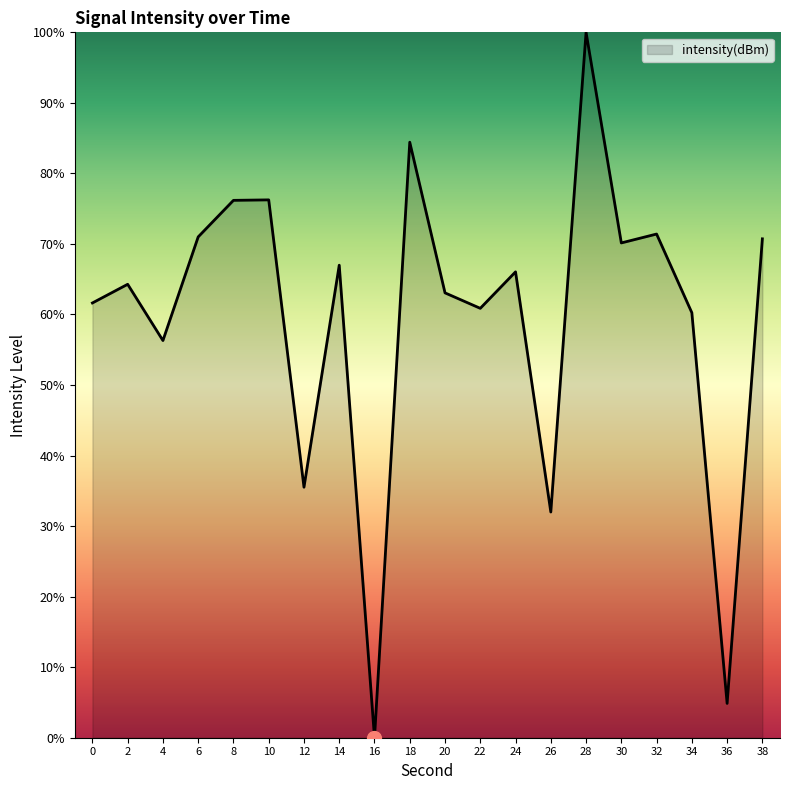

Which category has the lowest value across all series?

16